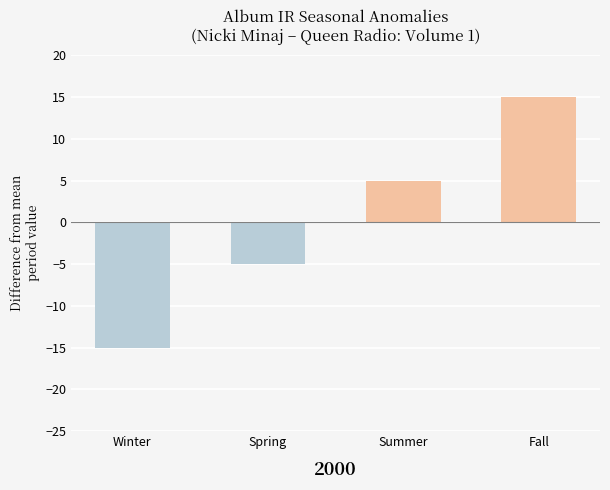

Reading left to right, what are all the values shown in this chart?

-15	-5	5	15